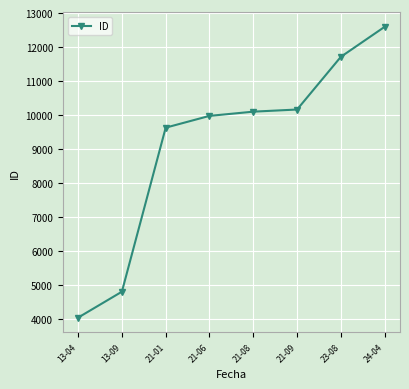

How many series are shown in this chart?

1